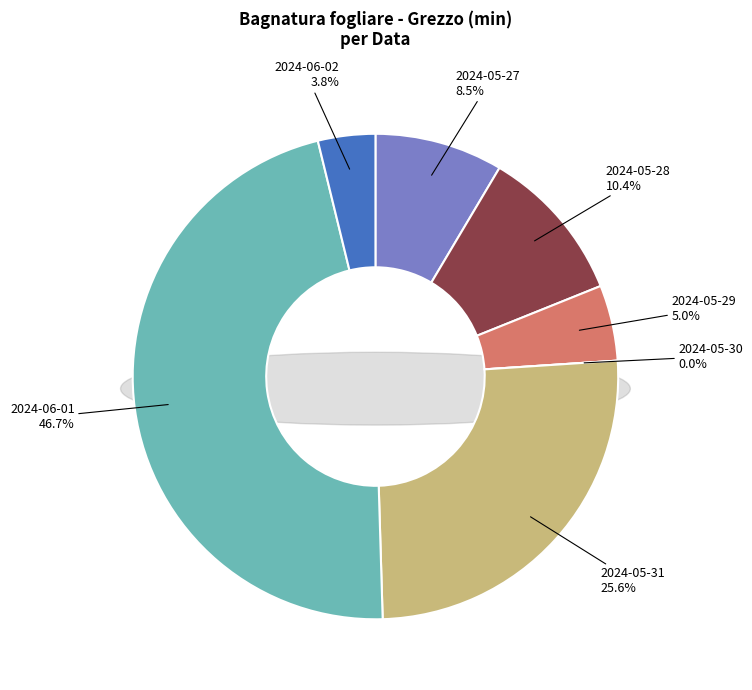

How many slices are in this pie chart?

7